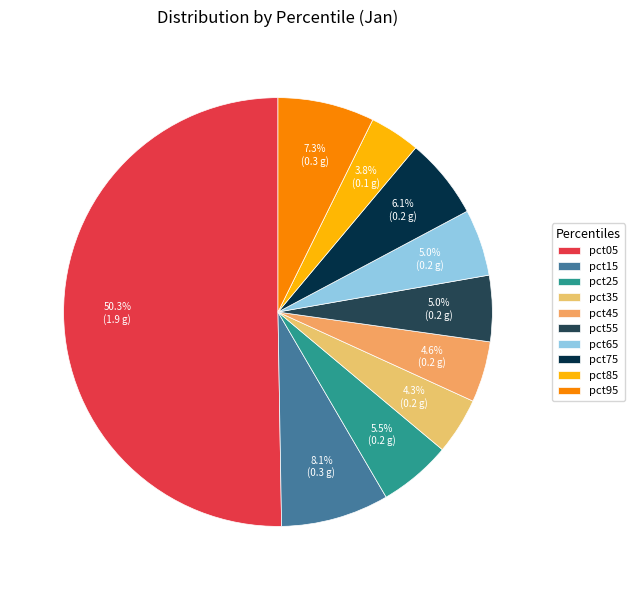

Count the number of slices in the pie.

10